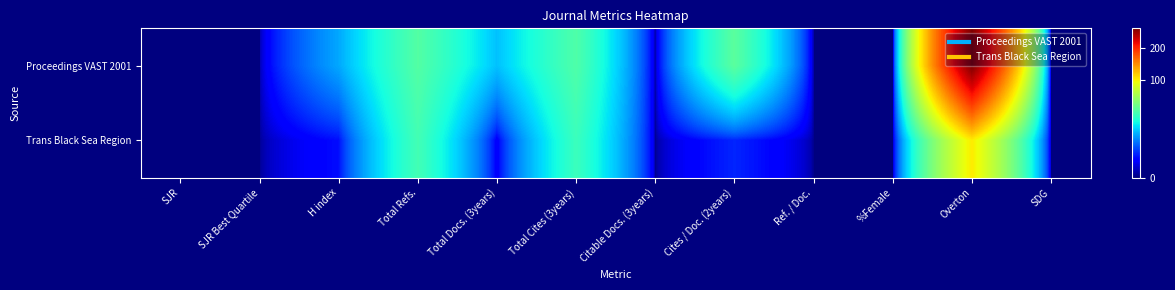

Reading left to right, transcribe all the data shown in this chart.

Proceedings VAST 2001: SJR=0	SJR Best Quartile=0	H index=13	Total Refs.=39	Total Docs. (3years)=16	Total Cites (3years)=38	Citable Docs. (3years)=0	Cites / Doc. (2years)=41	Ref. / Doc.=0	%Female=0	Overton=286	SDG=0
Trans Black Sea Region: SJR=0	SJR Best Quartile=0	H index=2	Total Refs.=35	Total Docs. (3years)=1	Total Cites (3years)=33	Citable Docs. (3years)=0	Cites / Doc. (2years)=3	Ref. / Doc.=0	%Female=0	Overton=101	SDG=0